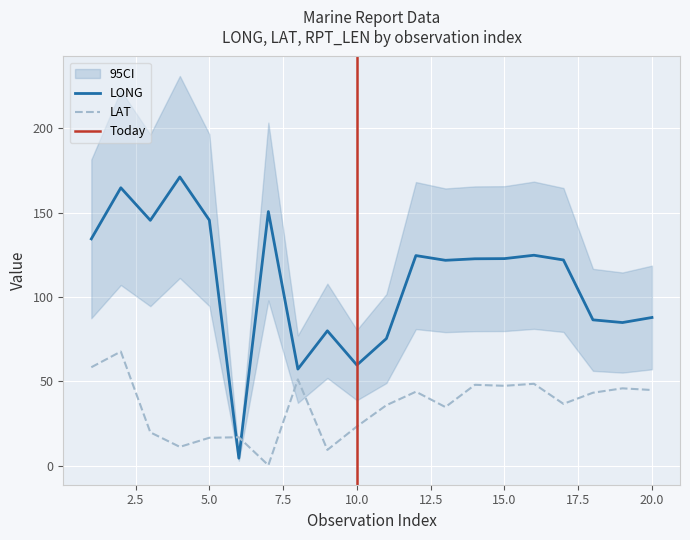

What are all the series names shown in the legend?

LONG, LAT